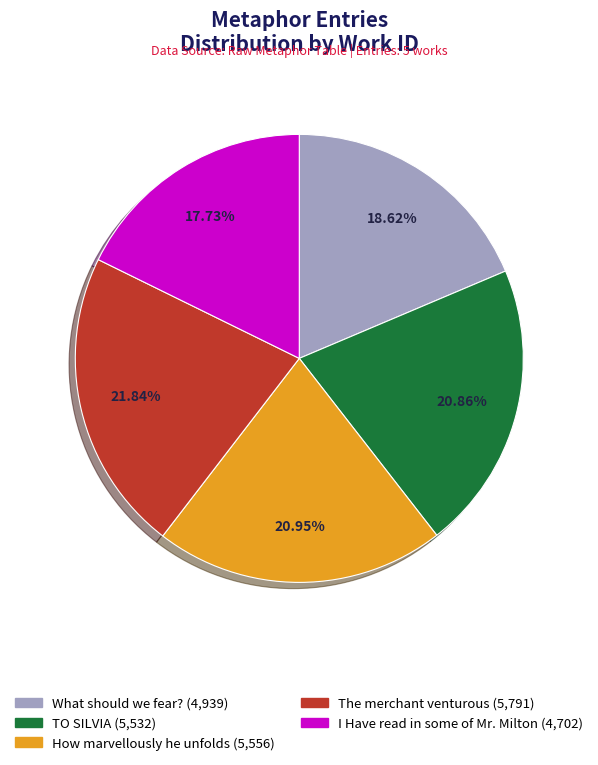

Is there a majority slice in this chart?

No